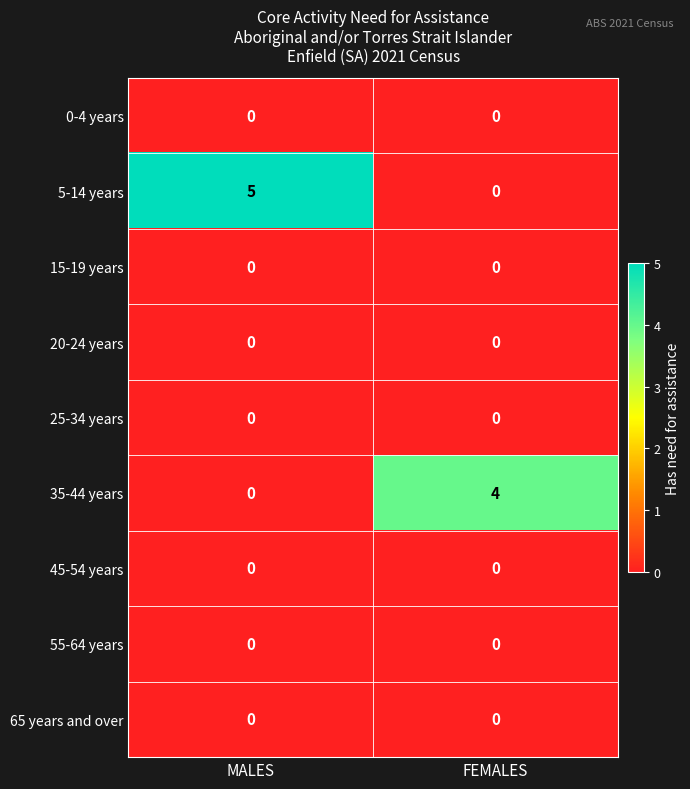

At which category is the sum across all series the highest?

MALES